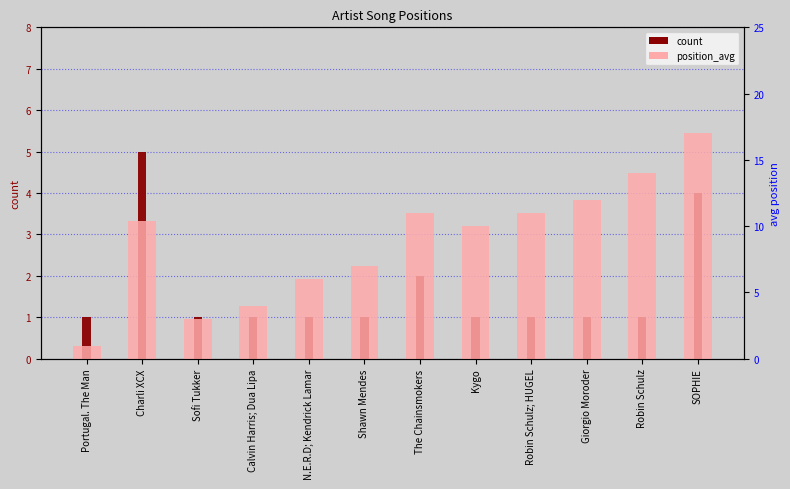

What is the average value of the position_avg series?

8.9